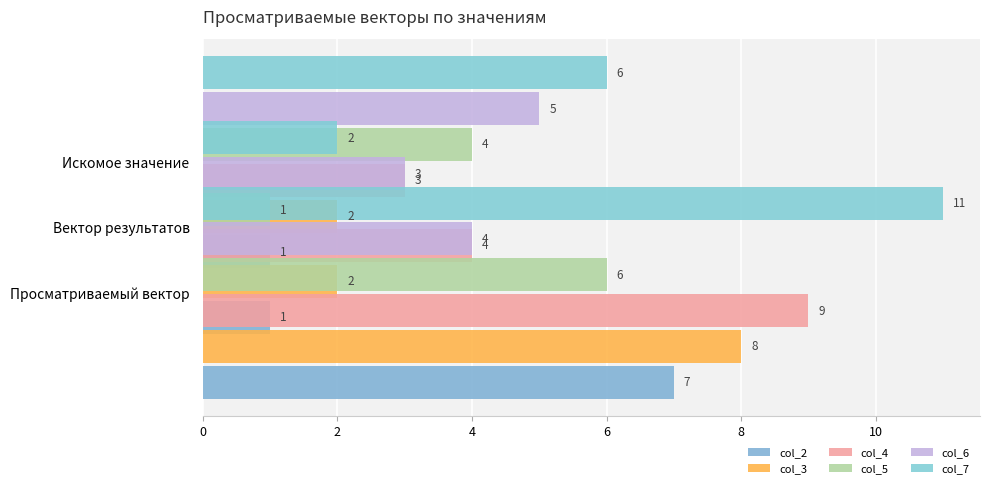

Does the chart contain stacked bars?

No